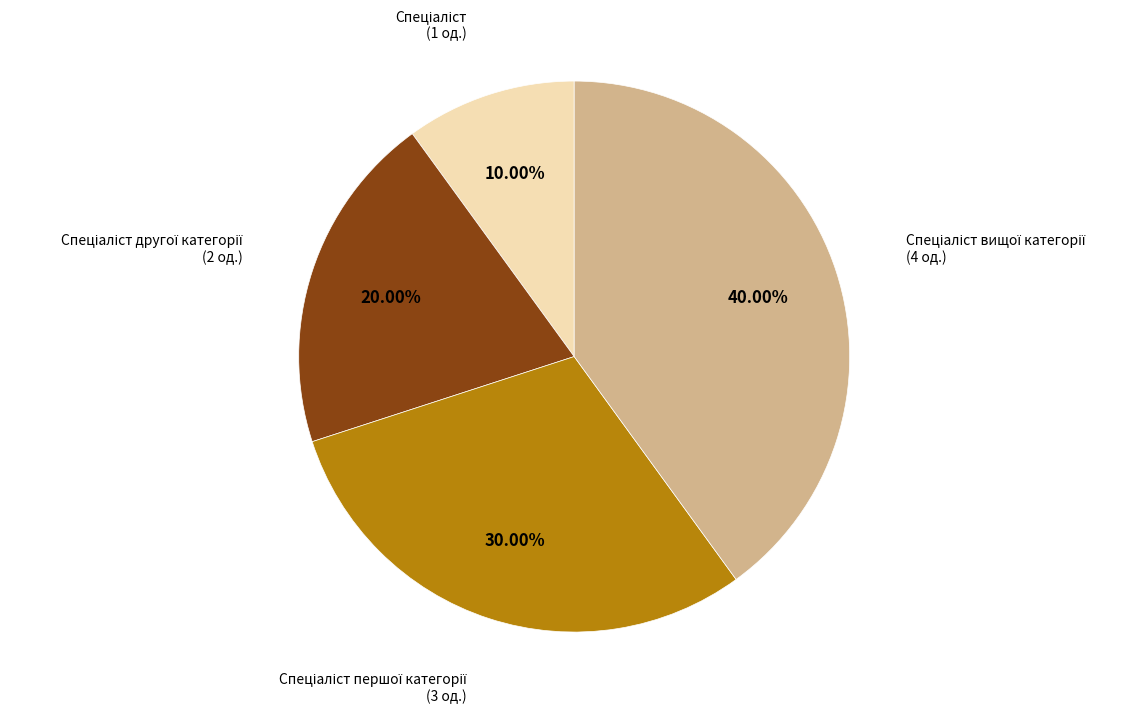

Is there any slice that represents more than half of the pie?

No